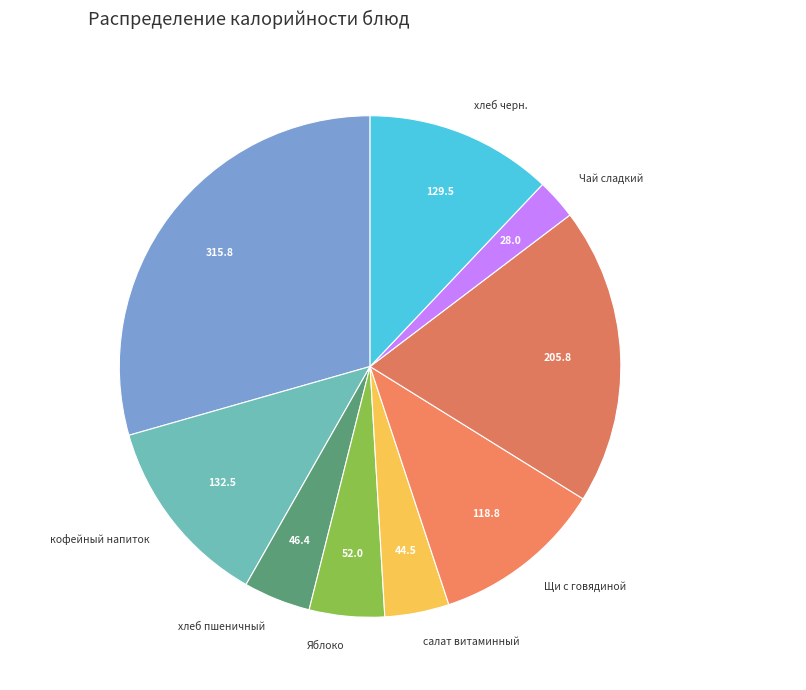

Between хлеб пшеничный and Сырники творожные, which is larger?

Сырники творожные